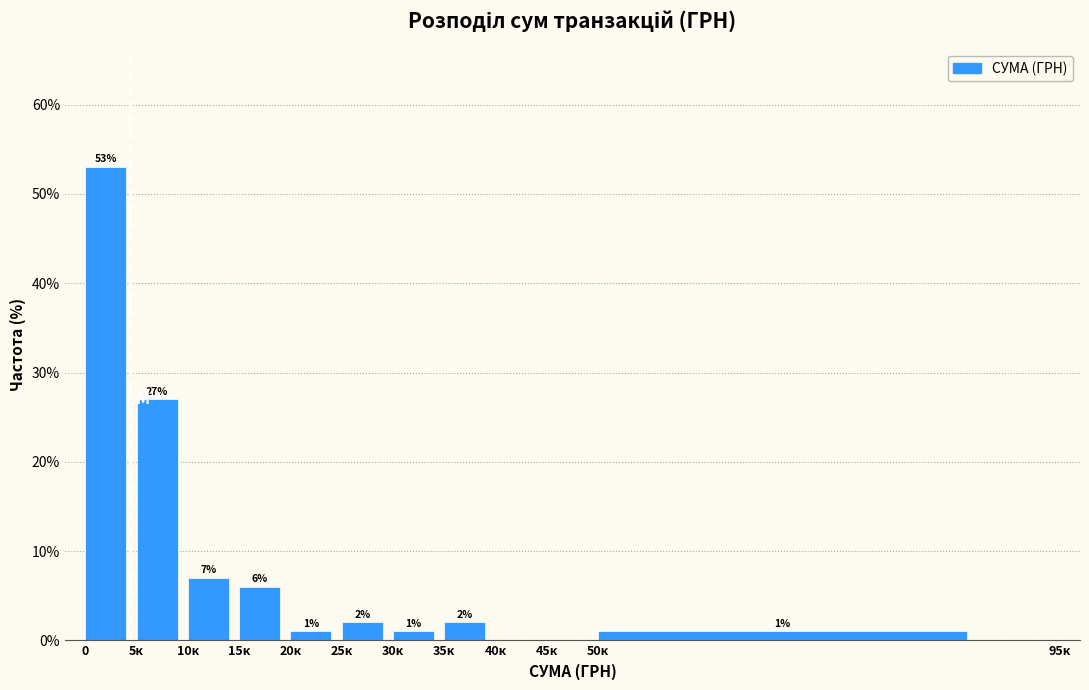

Reading left to right, transcribe all the data shown in this chart.

0=53.0	5к=27.0	10к=7.0	15к=6.0	20к=1.0	25к=2.0	30к=1.0	35к=2.0	40к=0.0	45к=0.0	50к=1.0